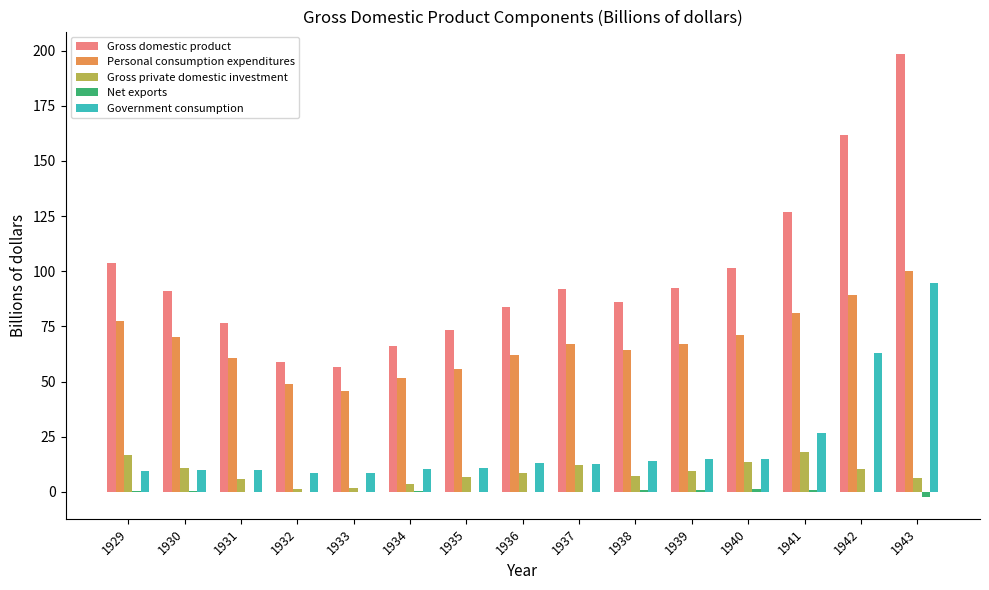

Which category has the highest value in the Government consumption series?

1943